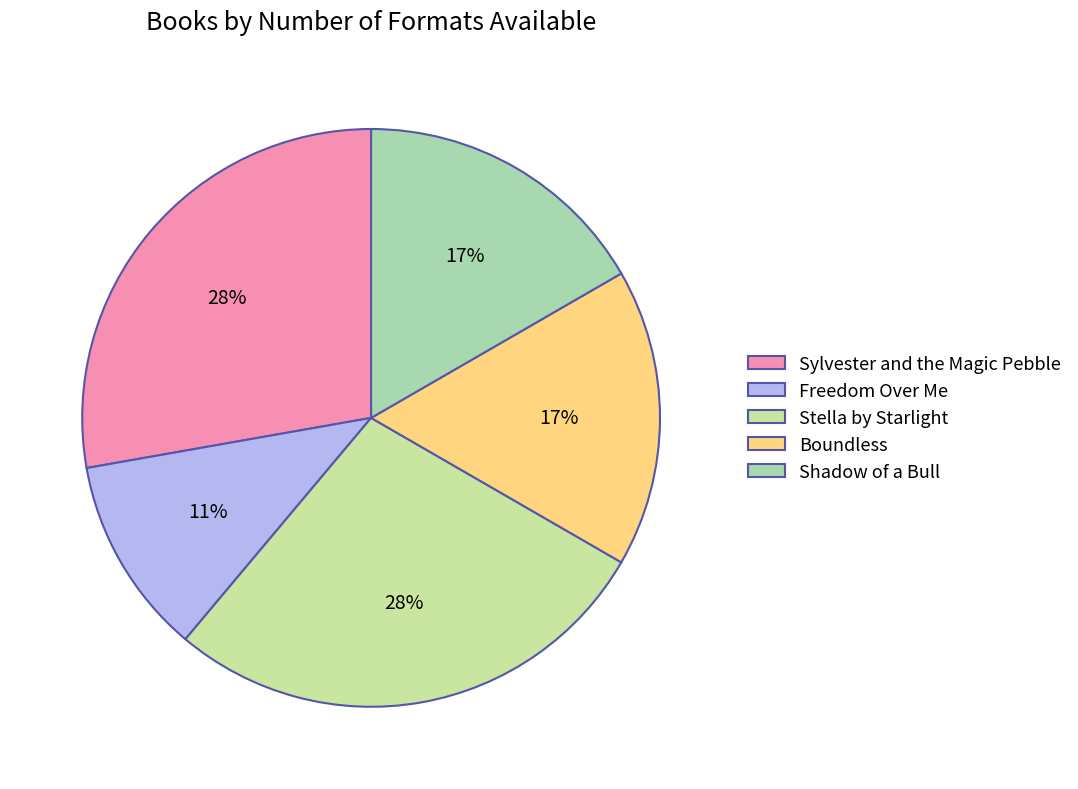

Which category has the smallest portion of the pie?

Freedom Over Me